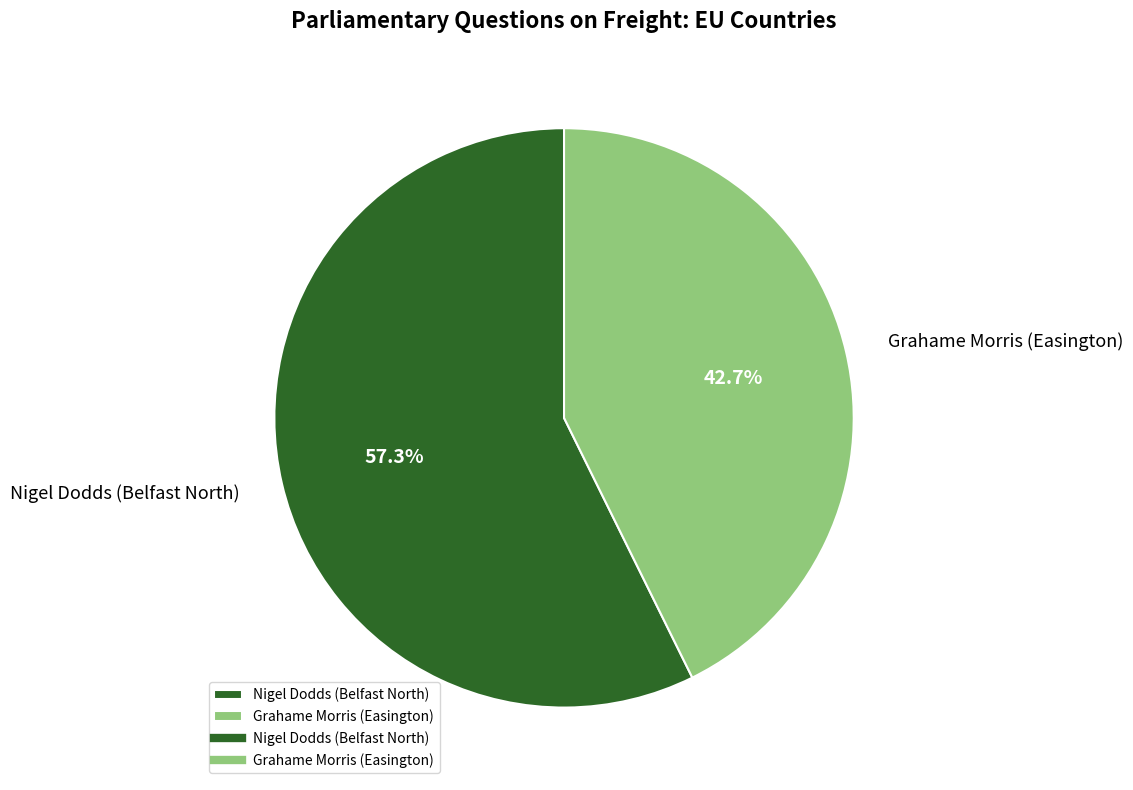

Count the number of slices in the pie.

2